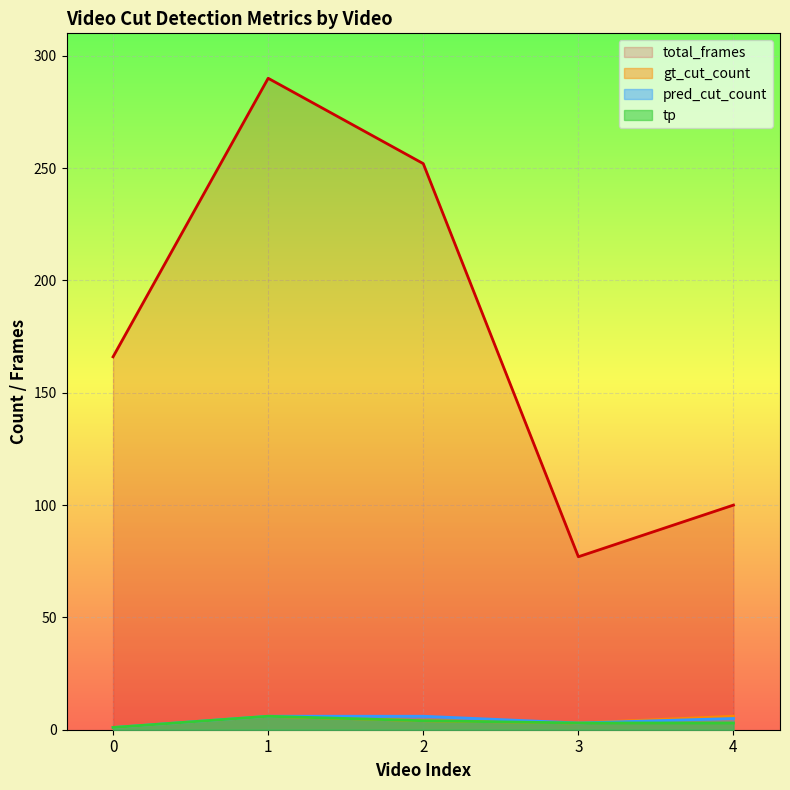

Reading left to right, what are all the values shown in this chart?

total_frames: 0=166	1=290	2=252	3=77	4=100
gt_cut_count: 0=1	1=6	2=4	3=3	4=6
pred_cut_count: 0=1	1=6	2=6	3=3	4=5
tp: 0=1	1=6	2=4	3=3	4=3